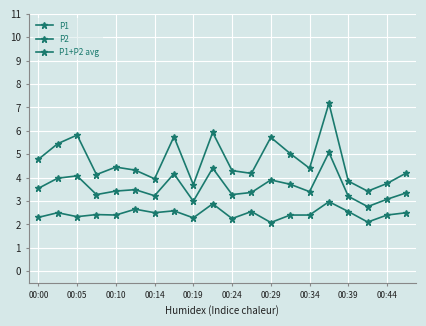

Does the chart have visible grid lines?

Yes